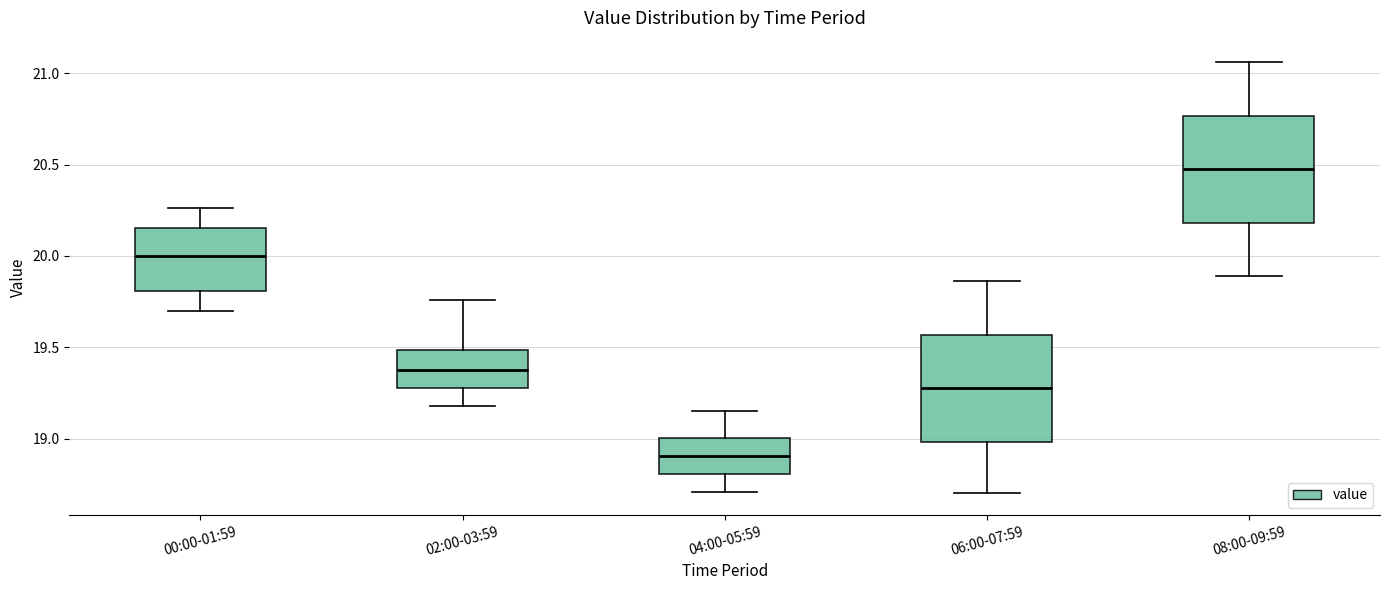

Reading left to right, read every box against the y-axis: the position of its median line, the range the box covers, and the ends of its whiskers. The values are not printed on the chart, so give them approximately, as read against the axis.

00:00-01:59: median 20.00, box 19.80 to 20.15, whiskers 19.70 to 20.25
02:00-03:59: median 19.40, box 19.30 to 19.50, whiskers 19.20 to 19.75
04:00-05:59: median 18.90, box 18.80 to 19.00, whiskers 18.70 to 19.15
06:00-07:59: median 19.30, box 19.00 to 19.55, whiskers 18.70 to 19.85
08:00-09:59: median 20.50, box 20.20 to 20.75, whiskers 19.90 to 21.05